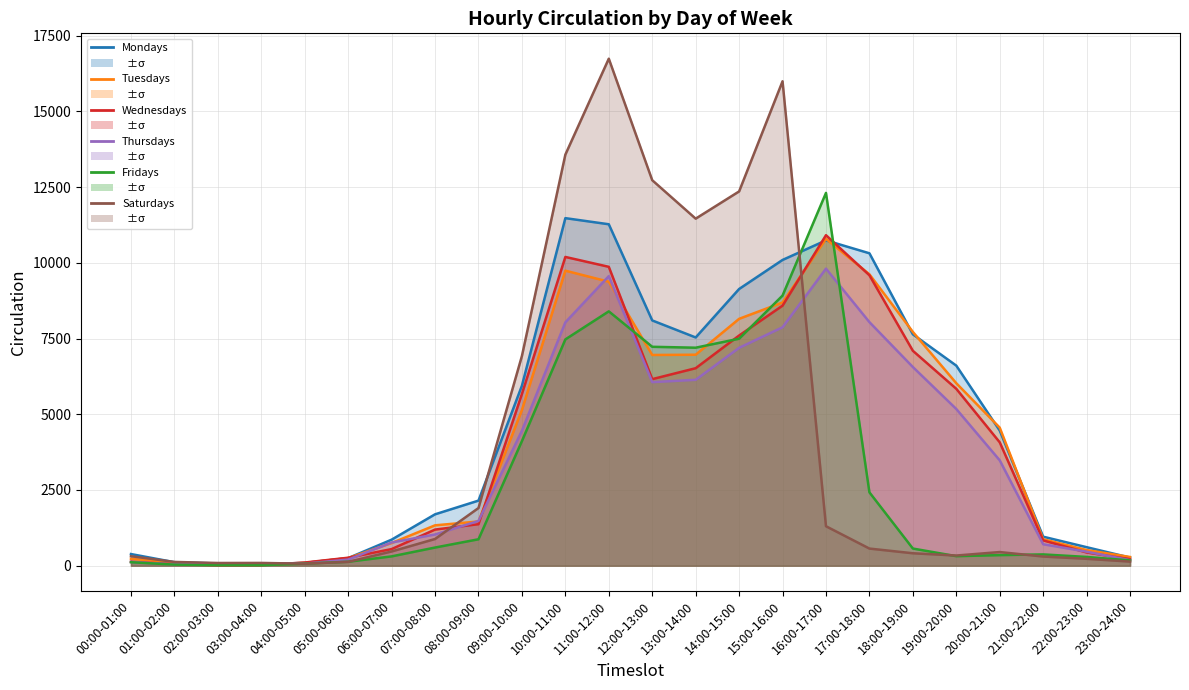

How many lines are shown in the chart?

6